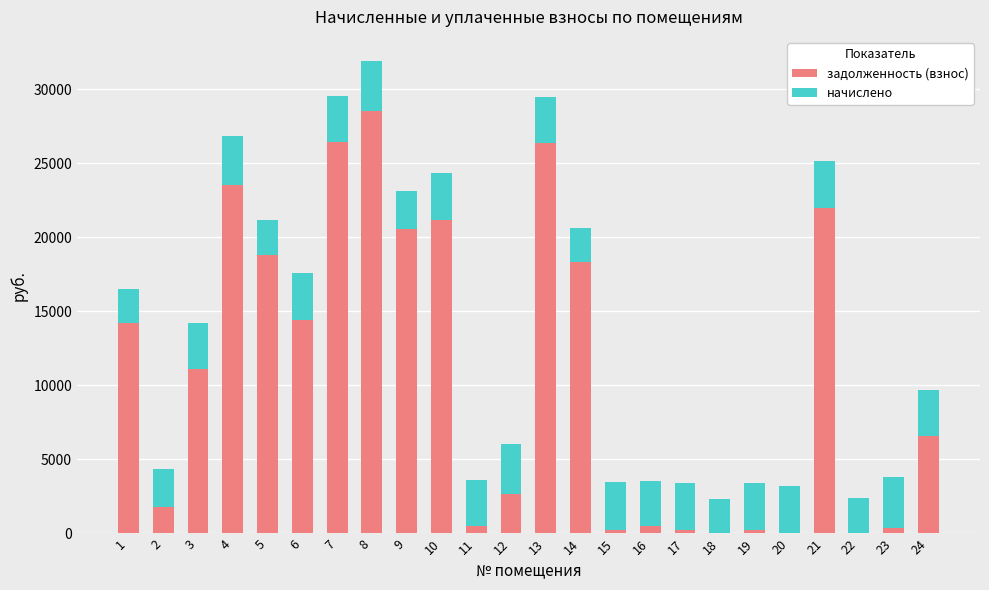

What is the sum of all задолженность (взнос) values?

258838.8